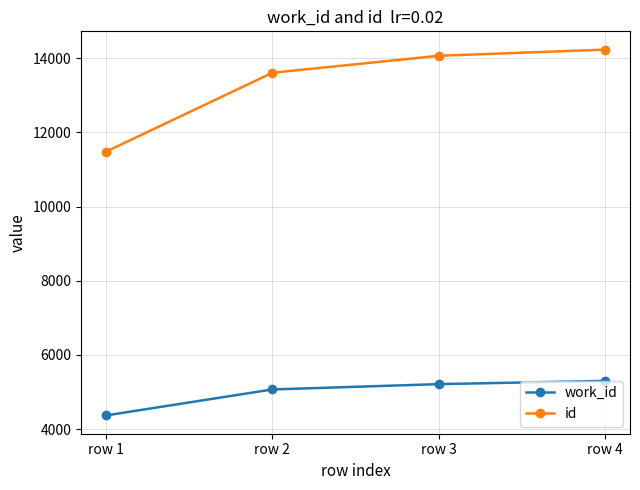

The id series shows 15565 at row 1. True or false?

False